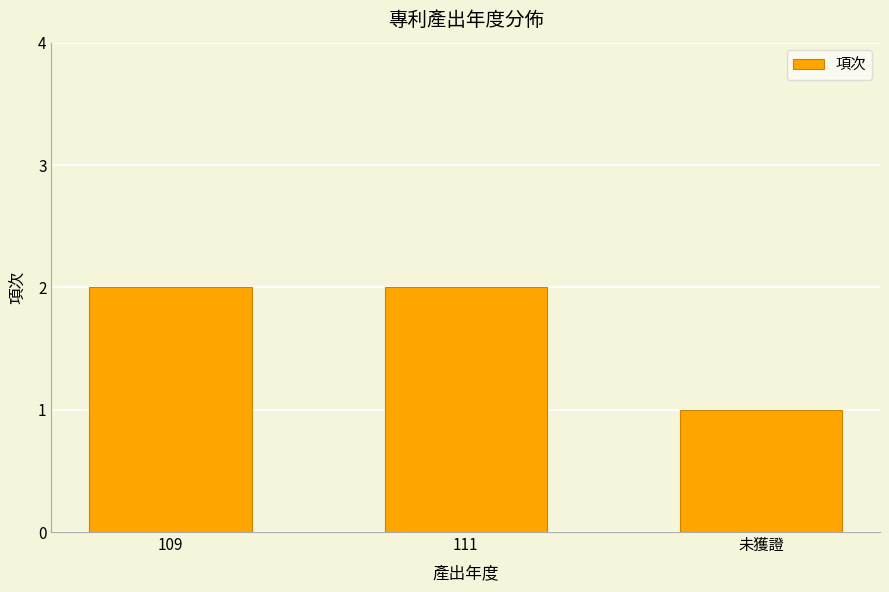

What is the sum of the values at 111 and 109?

4